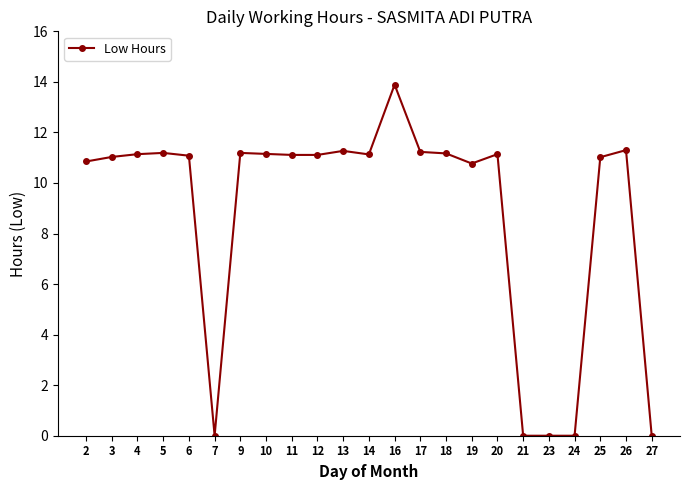

What is the change in value from 2 to 12?

+0.3